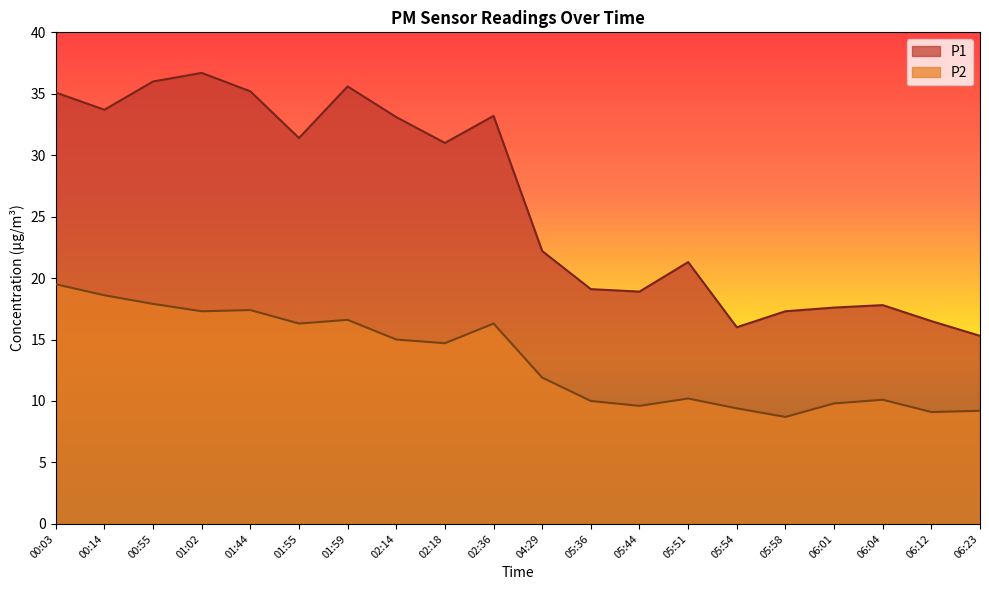

What is the value of the P1 point at the 2nd from the left?

33.7